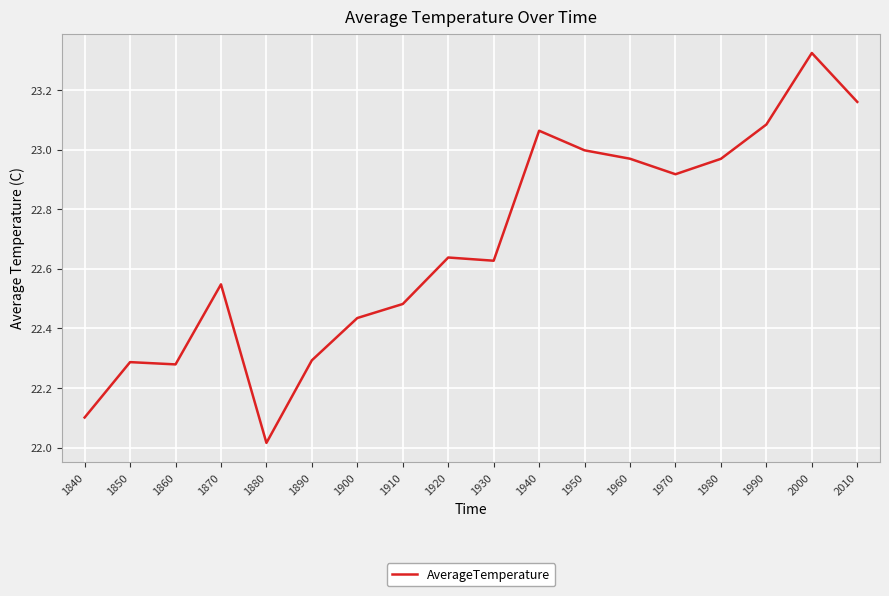

At which label is the value closest to 22?

1880